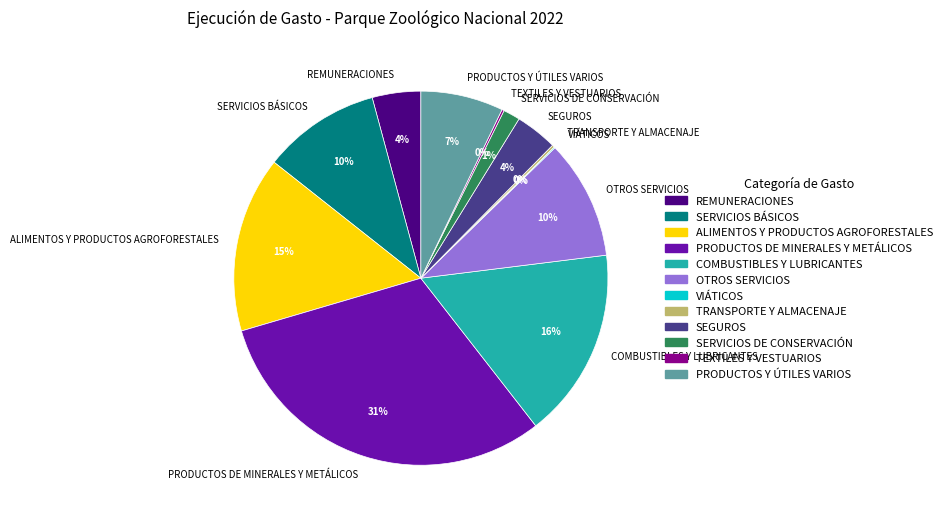

To the nearest percent, what percentage of the pie is REMUNERACIONES?

4%